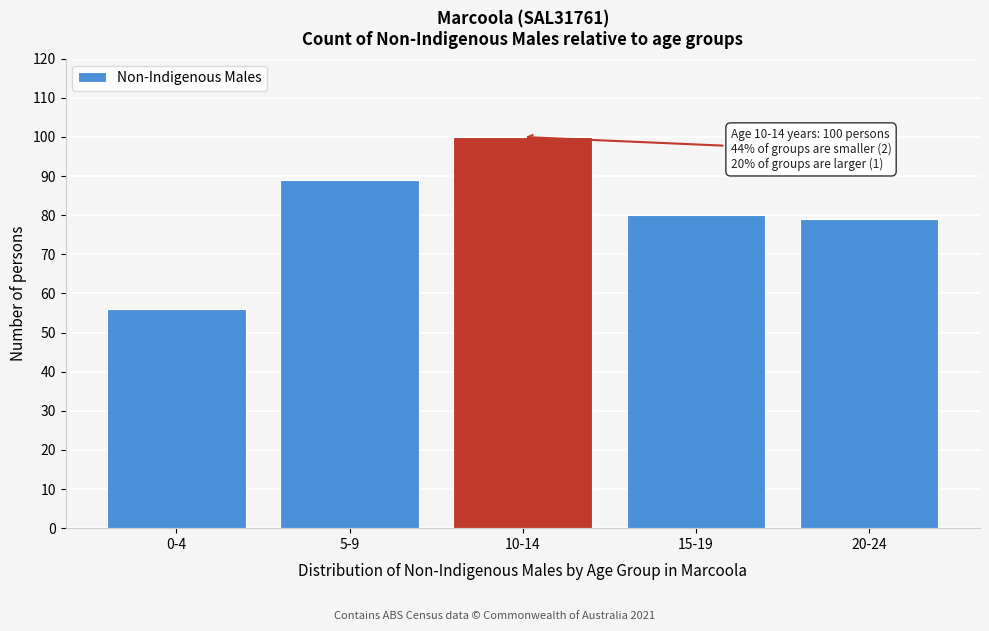

Reading left to right, transcribe all the data shown in this chart.

56	89	100	80	79